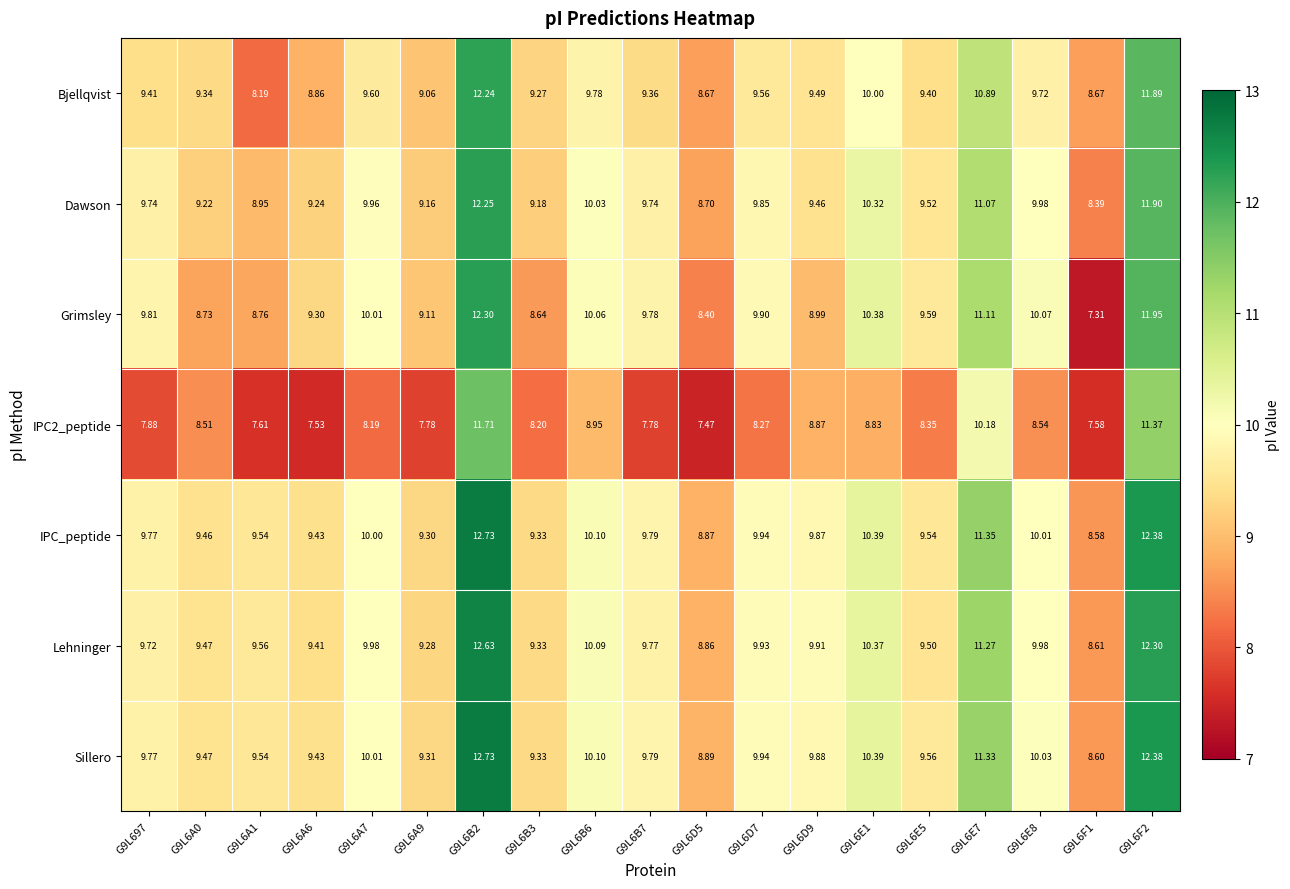

Which series changed the most between G9L6A1 and G9L6D5?

Lehninger